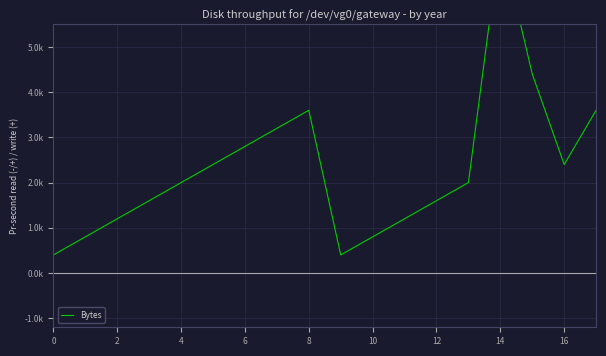

Reading right to left, what are all the values shown in this chart?

3.6	2.4	4.4	7.4	2.0	1.6	1.2	0.8	0.4	3.6	3.2	2.8	2.4	2.0	1.6	1.2	0.8	0.4